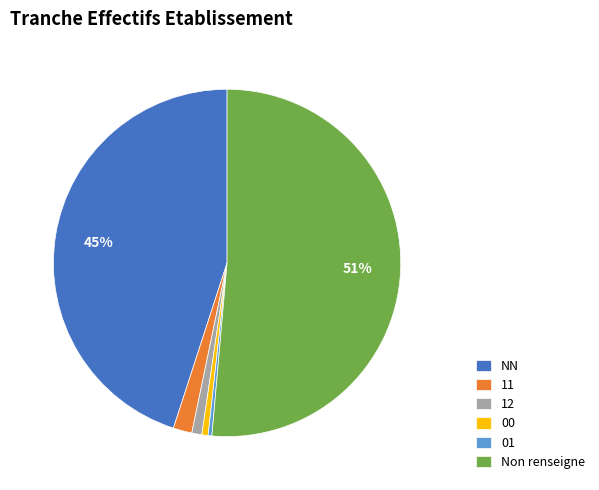

To the nearest percent, what is the difference between the largest and smallest slice percentages?

51%